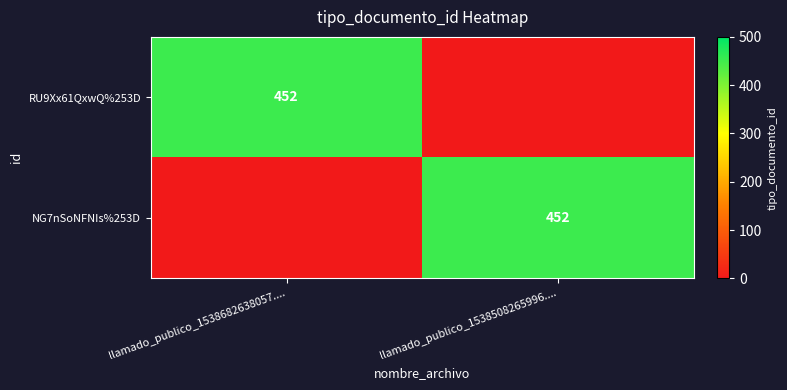

The value of NG7nSoNFNIs%253D at llamado_publico_1538508265996.... is 452. True or false?

True